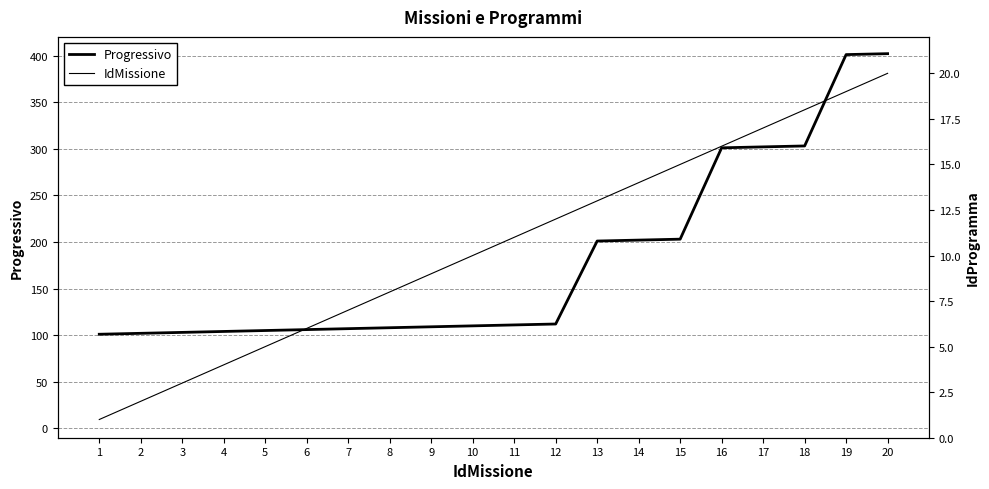

How many values in the Progressivo series are below 111?

10